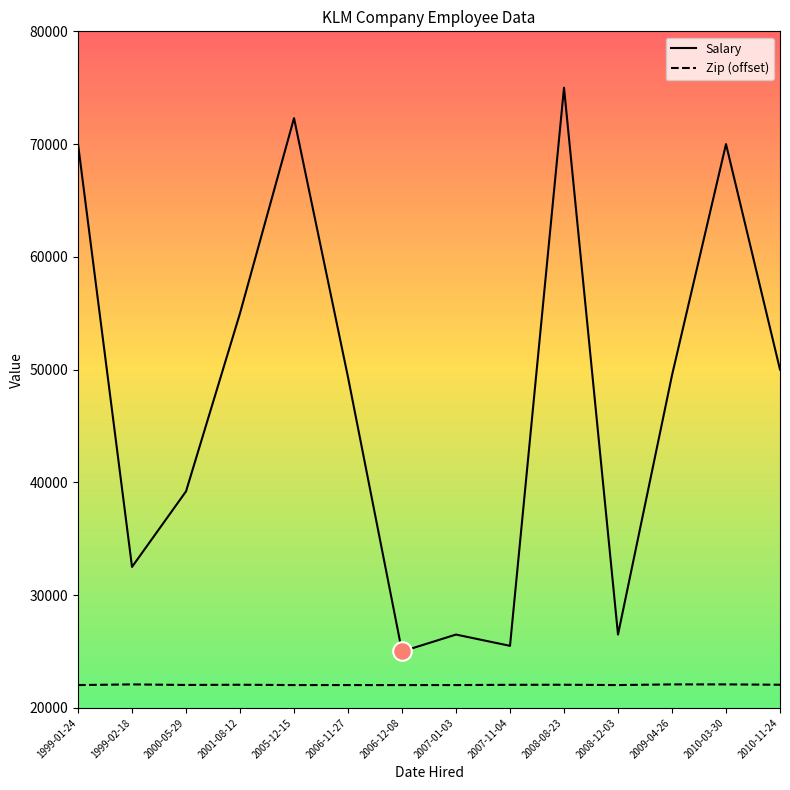

Which series has the largest total across all categories?

Salary